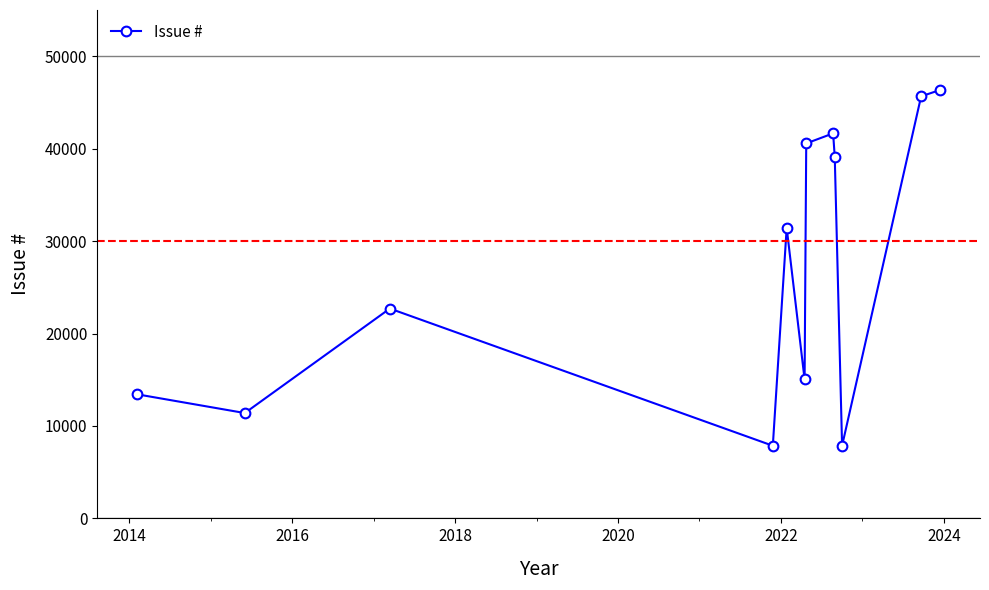

What is the minimum value shown in the chart?

7859